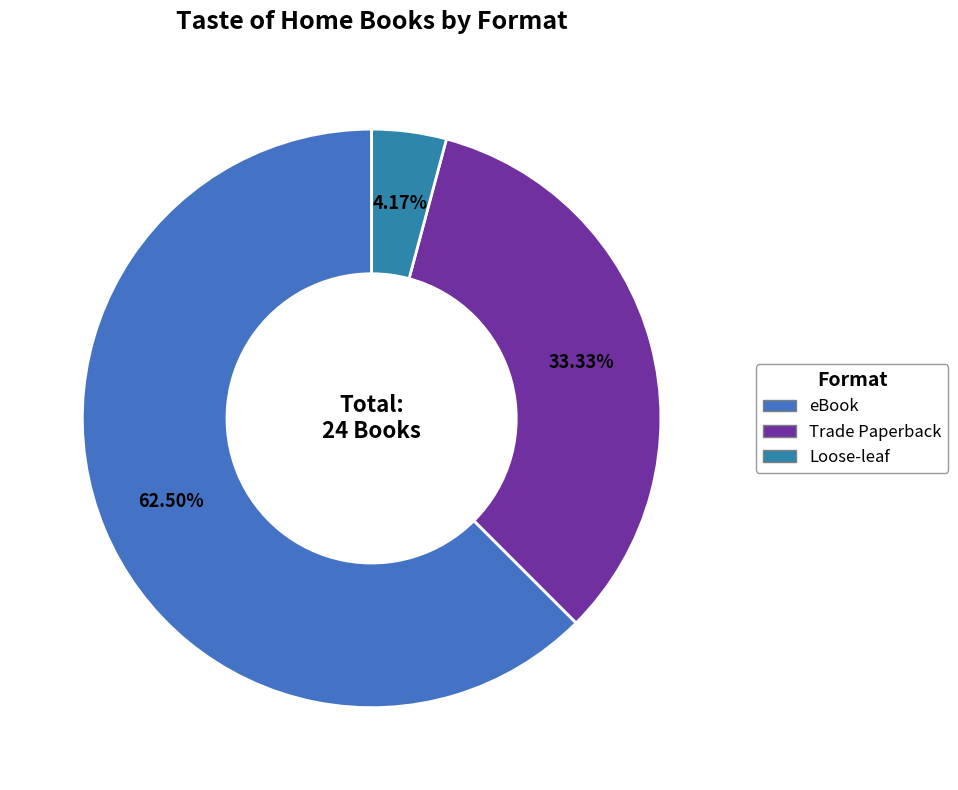

To the nearest percent, what portion does eBook represent?

62%